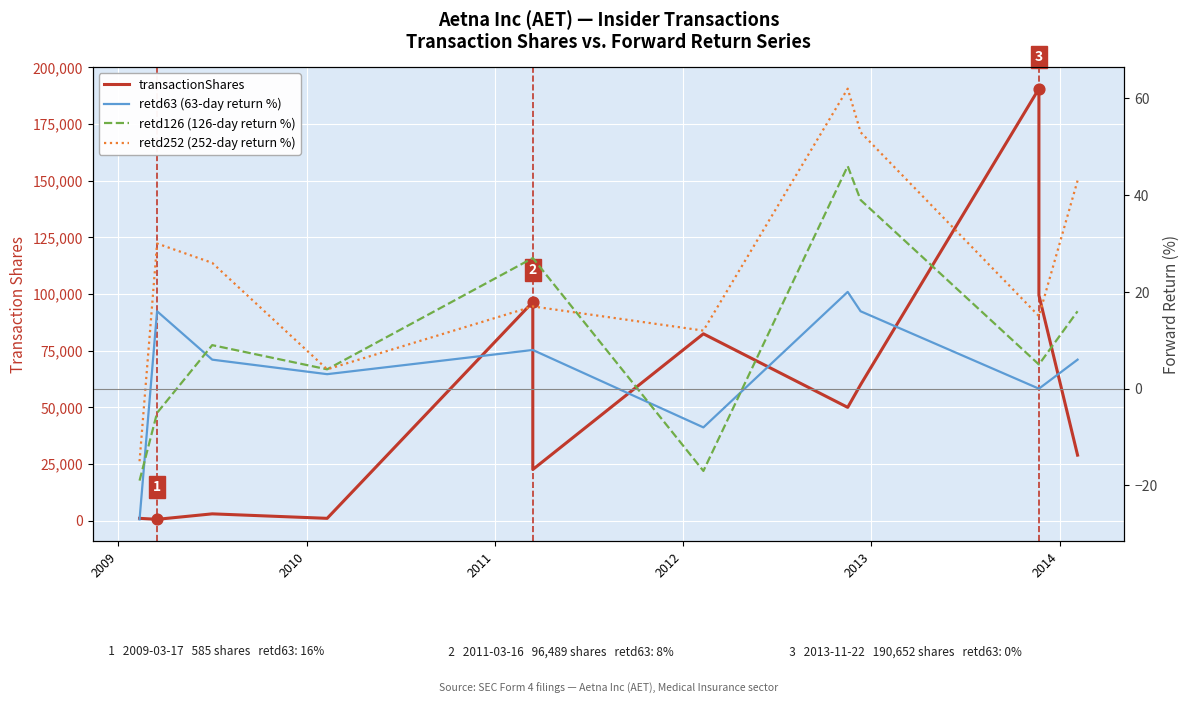

Which series has the widest spread of Y values?

transactionShares